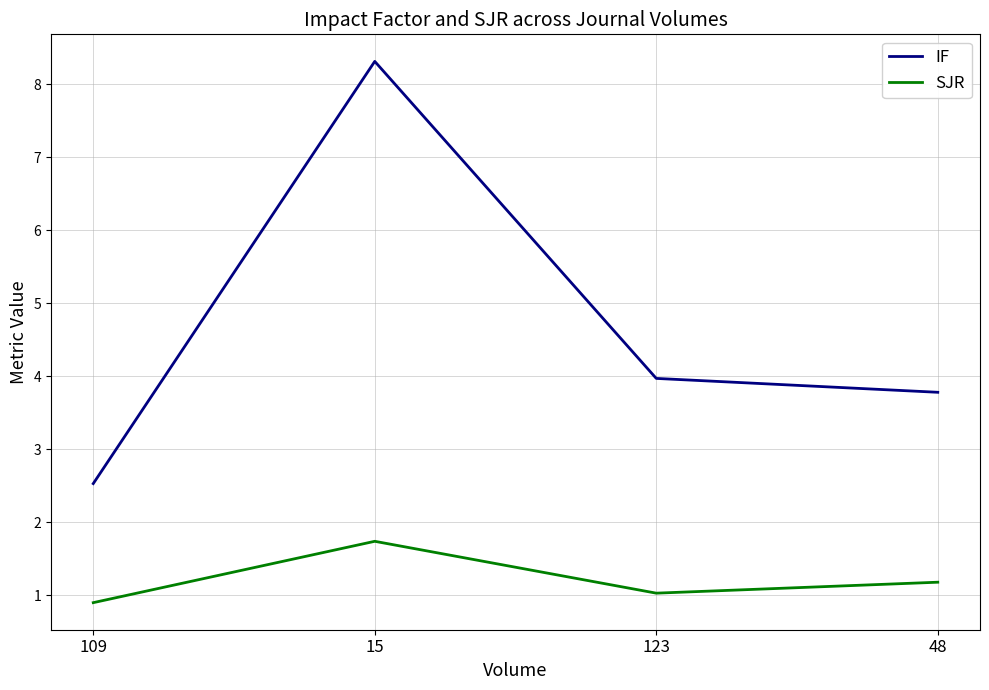

What position from the right is 48?

1